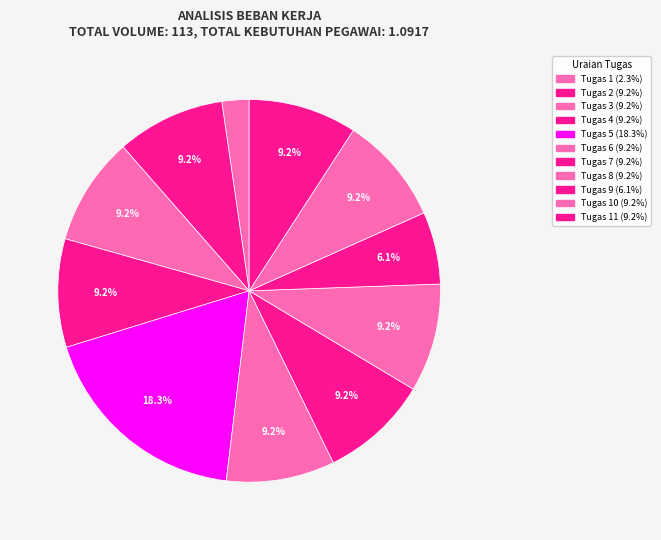

To the nearest percent, what is the average slice percentage?

9%